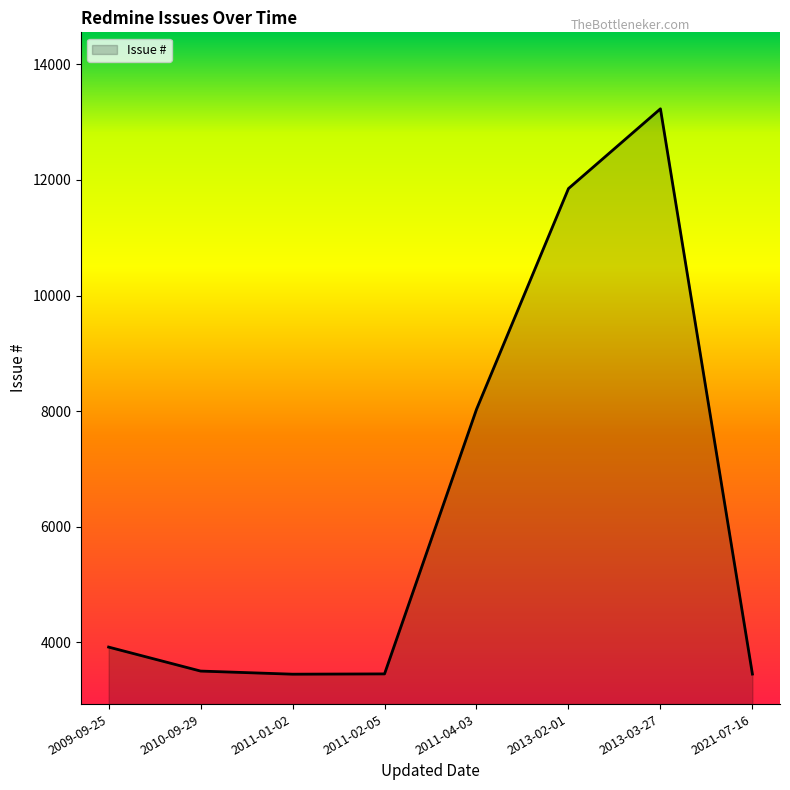

What is the sum of the values at 2013-02-01 and 2011-04-03?

19882